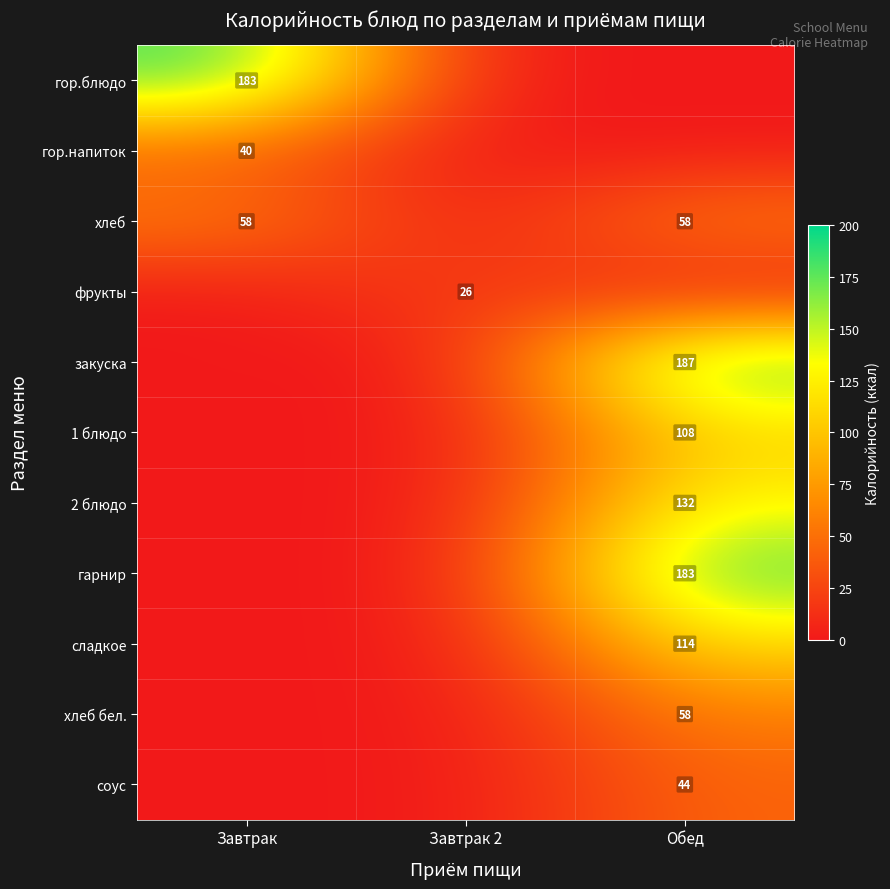

The гор.блюдо series shows 183 at Завтрак. True or false?

True